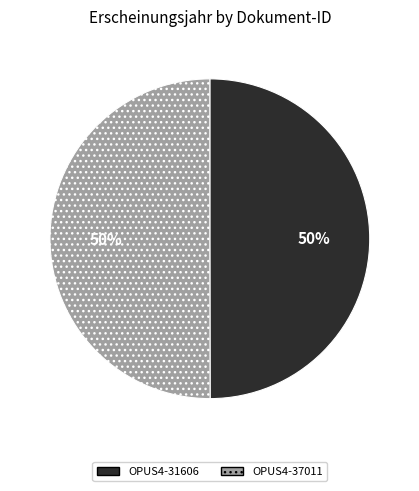

Is it true that OPUS4-31606 is 44% of the pie?

False